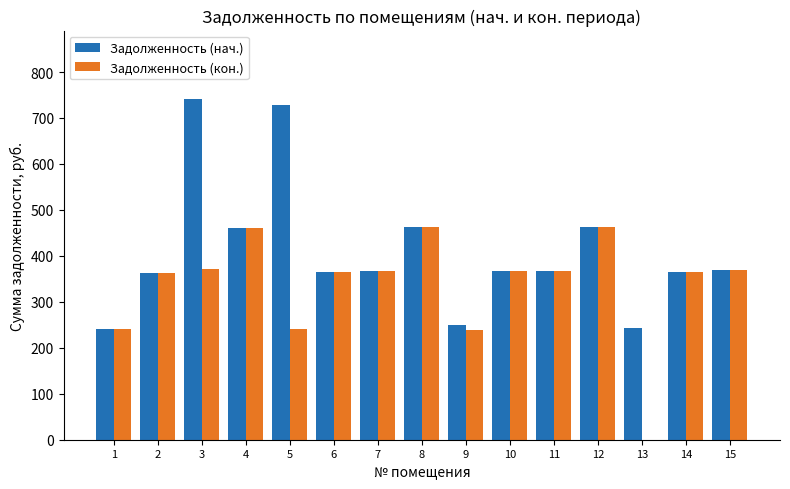

Which series has the largest total across all categories?

Задолженность (нач.)